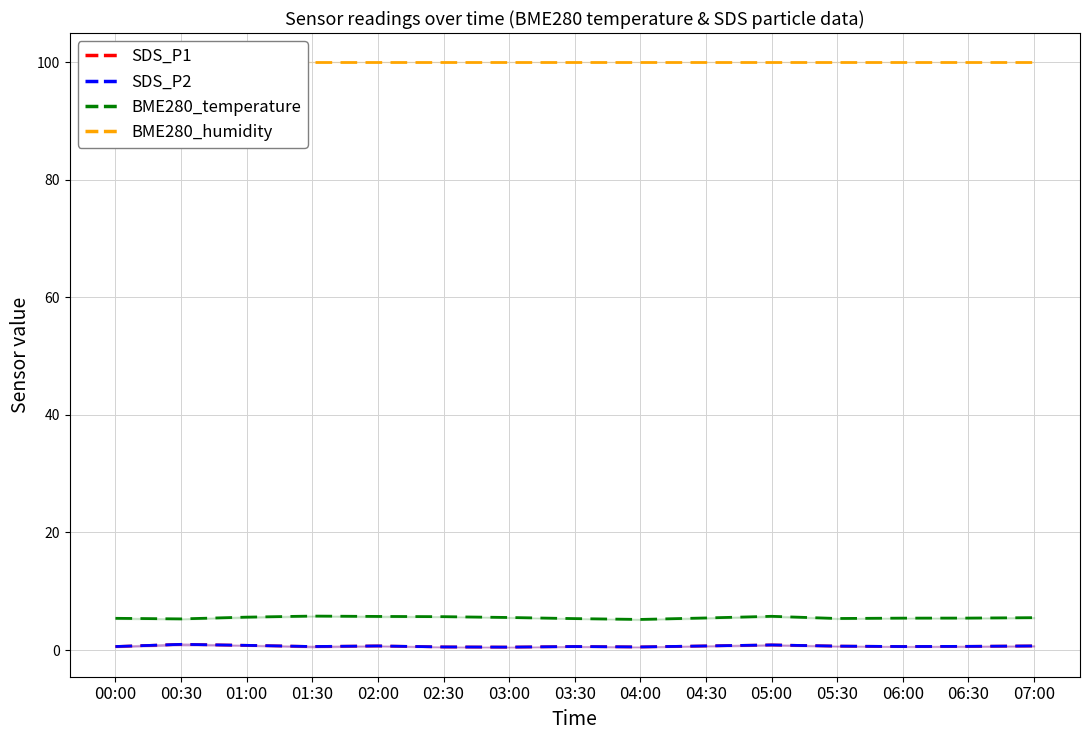

How many data points does each series have?

15